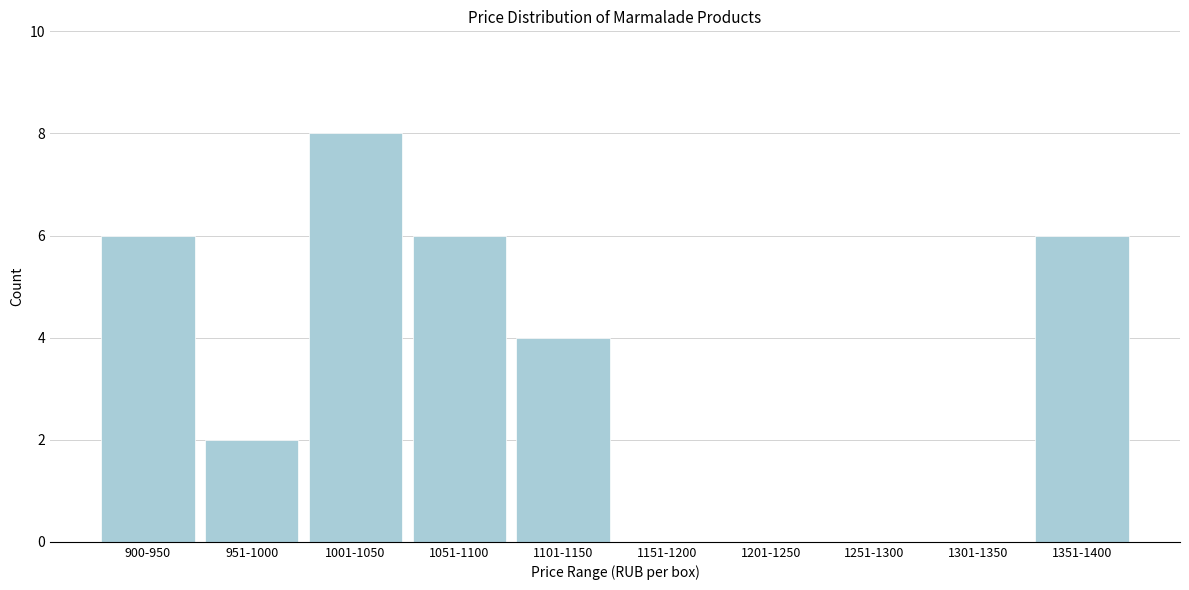

Reading left to right, list all the values displayed in this chart.

900-950=6	951-1000=2	1001-1050=8	1051-1100=6	1101-1150=4	1151-1200=0	1201-1250=0	1251-1300=0	1301-1350=0	1351-1400=6